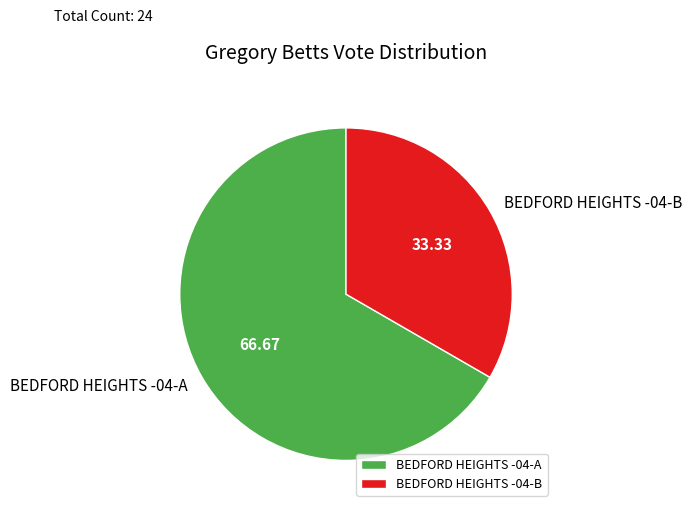

Is the sum of BEDFORD HEIGHTS -04-B and BEDFORD HEIGHTS -04-A greater than half?

Yes